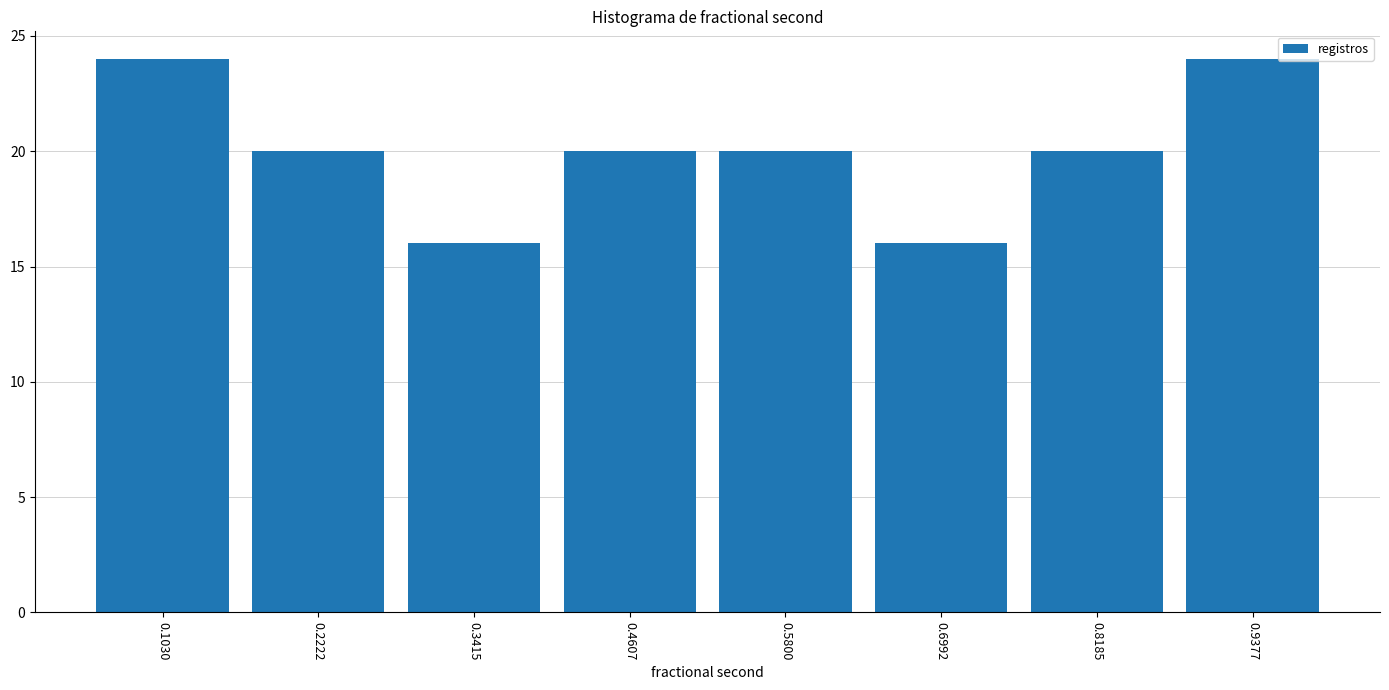

Reading left to right, transcribe this chart: for each bar, give the range it covers on the x-axis and its height. Neither the bar edges nor the heights are printed on the chart, so give them approximately, as read against the axes.

0.04 to 0.16: 24
0.16 to 0.28: 20
0.28 to 0.40: 16
0.40 to 0.52: 20
0.52 to 0.64: 20
0.64 to 0.76: 16
0.76 to 0.88: 20
0.88 to 1.00: 24